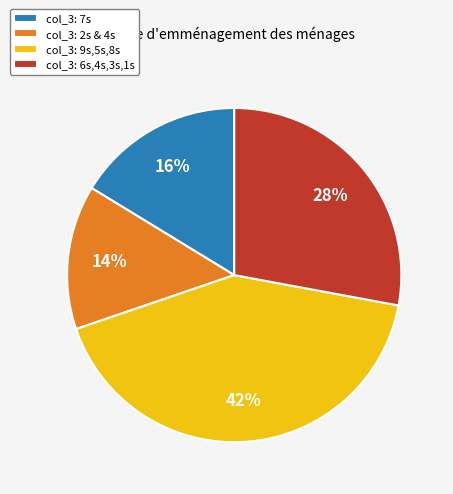

Do col_3: 6s,4s,3s,1s and col_3: 7s together represent more than half of the pie?

No